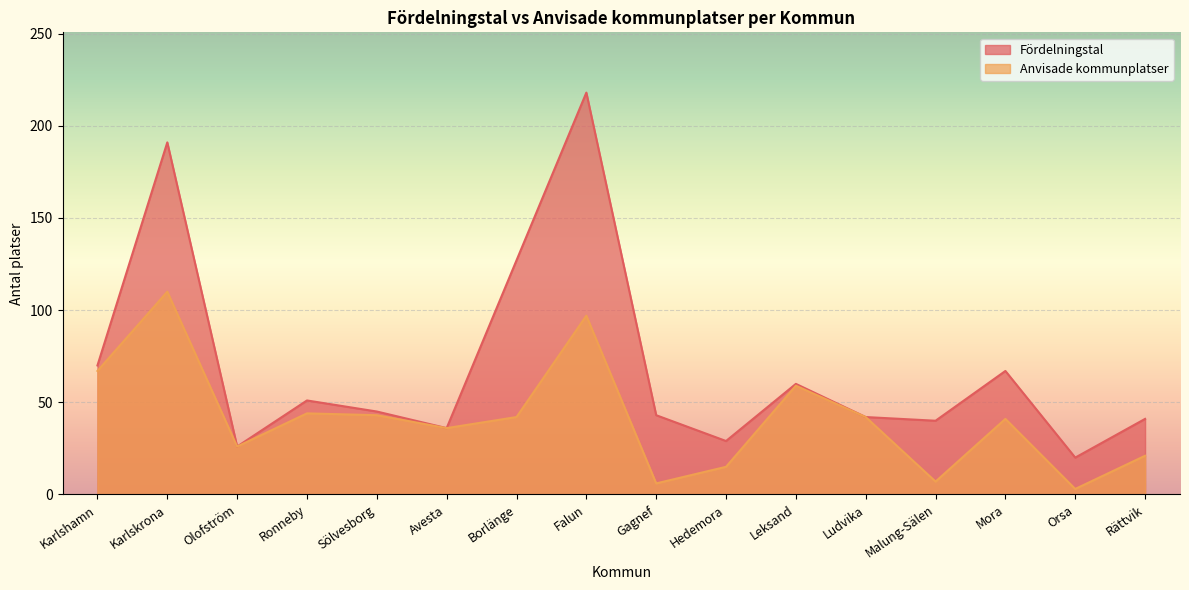

Between Hedemora and Mora, which series saw the biggest shift?

Fördelningstal